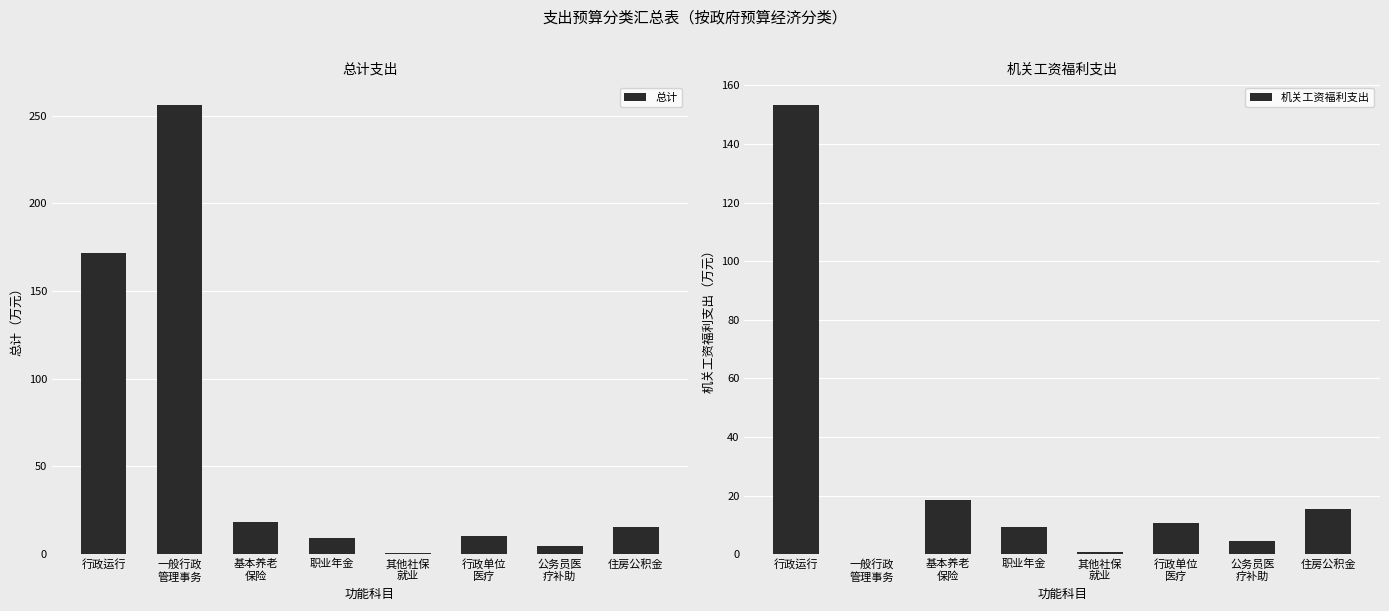

Reading left to right, what are all the values shown in this chart?

总计: 行政运行=171.5	一般行政
管理事务=256.2	基本养老
保险=18.6	职业年金=9.3	其他社保
就业=0.6	行政单位
医疗=10.6	公务员医
疗补助=4.6	住房公积金=15.4
机关工资福利支出: 行政运行=153.4	一般行政
管理事务=0.0	基本养老
保险=18.6	职业年金=9.3	其他社保
就业=0.6	行政单位
医疗=10.6	公务员医
疗补助=4.6	住房公积金=15.4